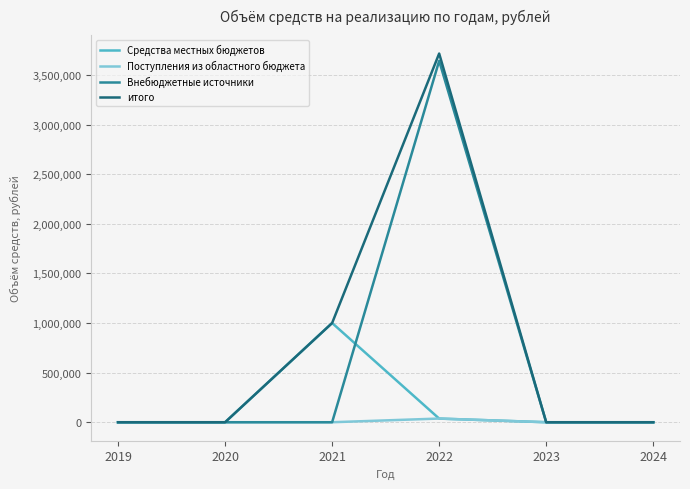

What is the highest value of the Средства местных бюджетов series?

1000000.0